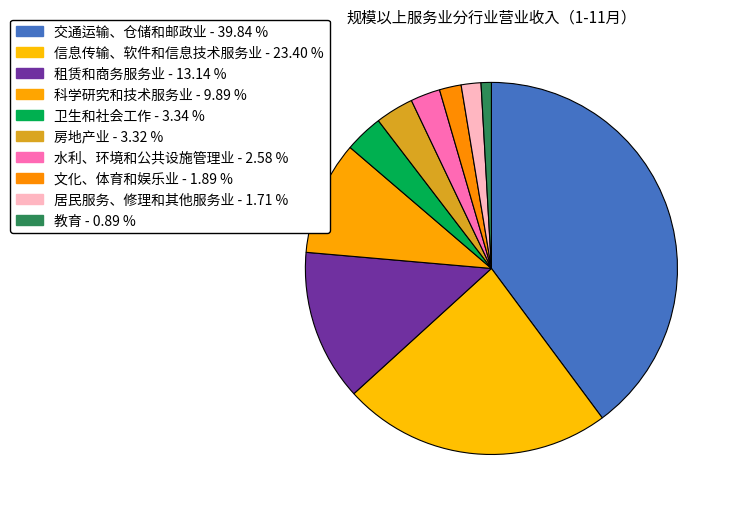

Count the number of slices in the pie.

10